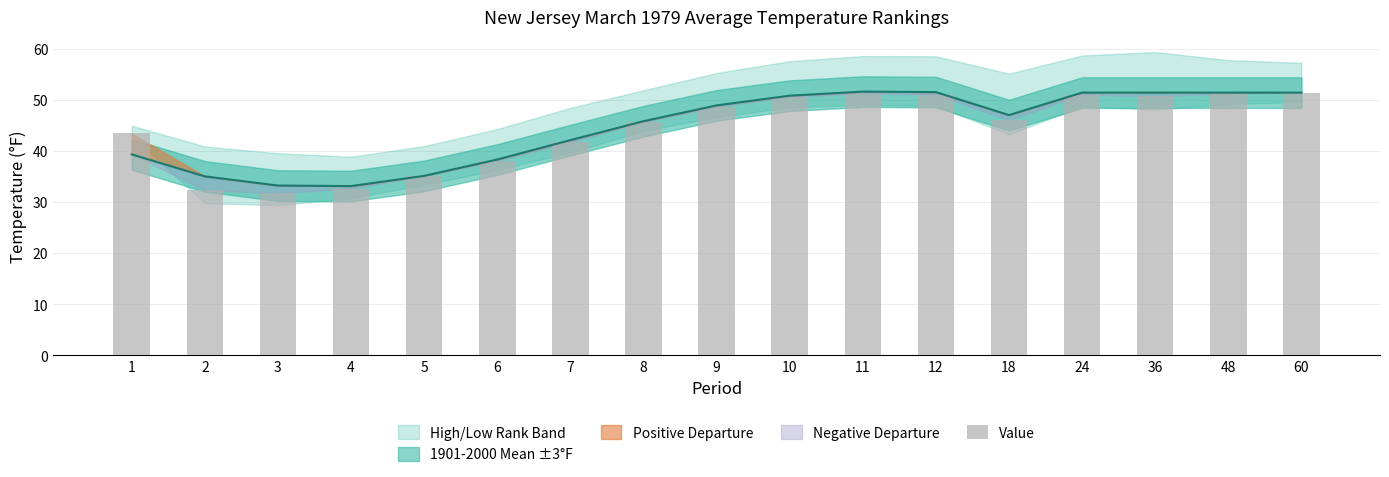

What is the ratio of the value at 60 to the value at 2?

1.6